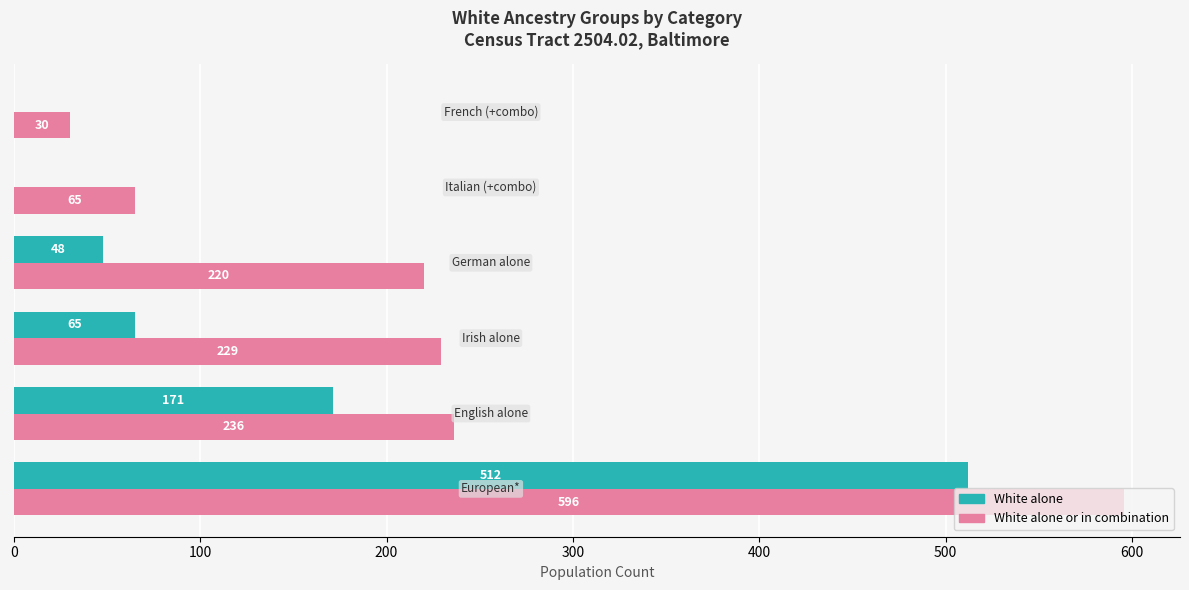

Which series has the largest total across all categories?

White alone or in combination